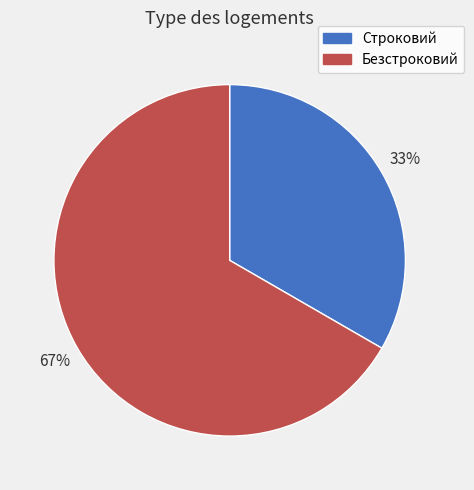

How many segments does this pie chart have?

2